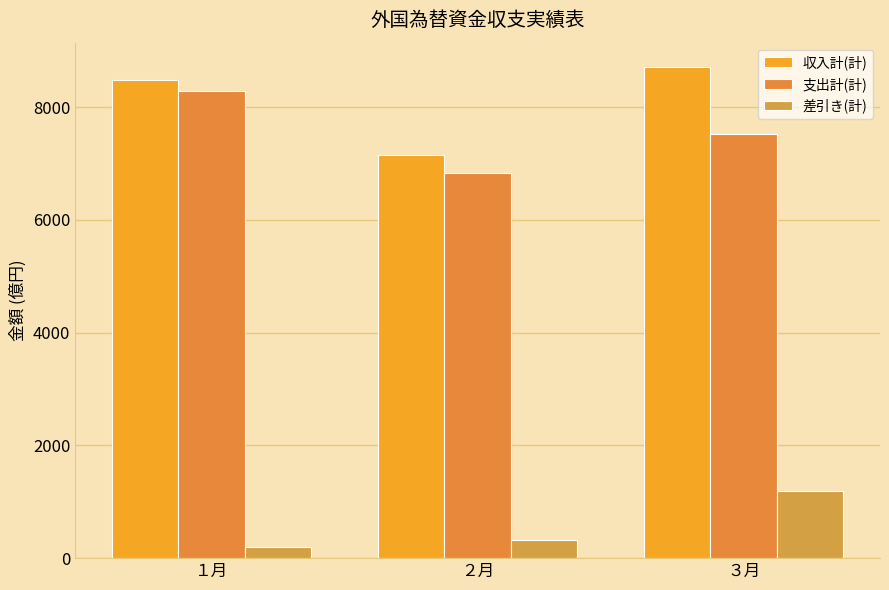

What is the maximum value shown in the chart?

8710